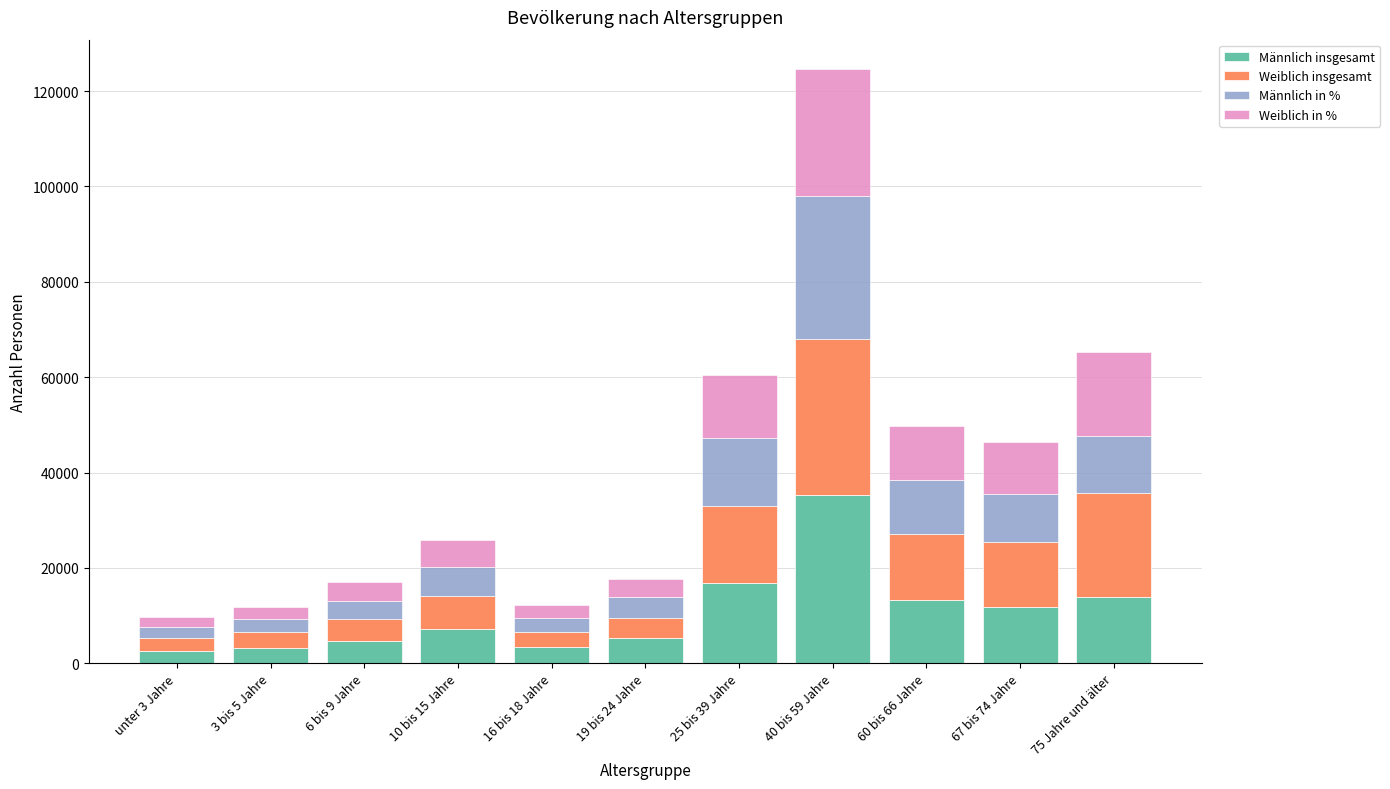

What is the difference between the second highest and second lowest values in the Männlich insgesamt series?

13560